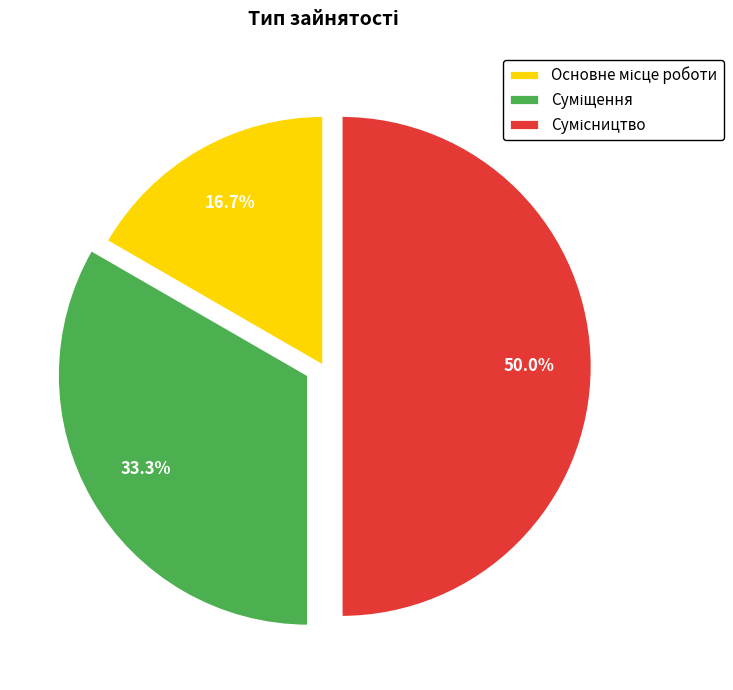

How many segments does this pie chart have?

3